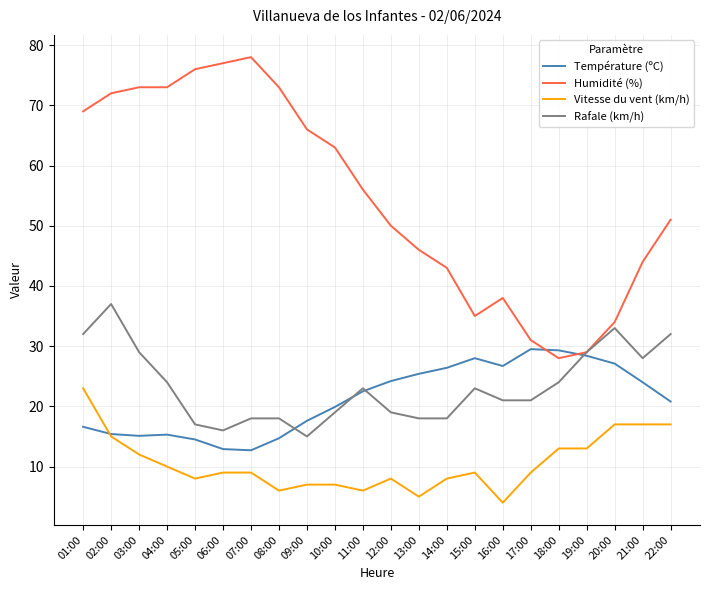

True or false: Rafale (km/h) and Vitesse du vent (km/h) intersect in this chart.

False